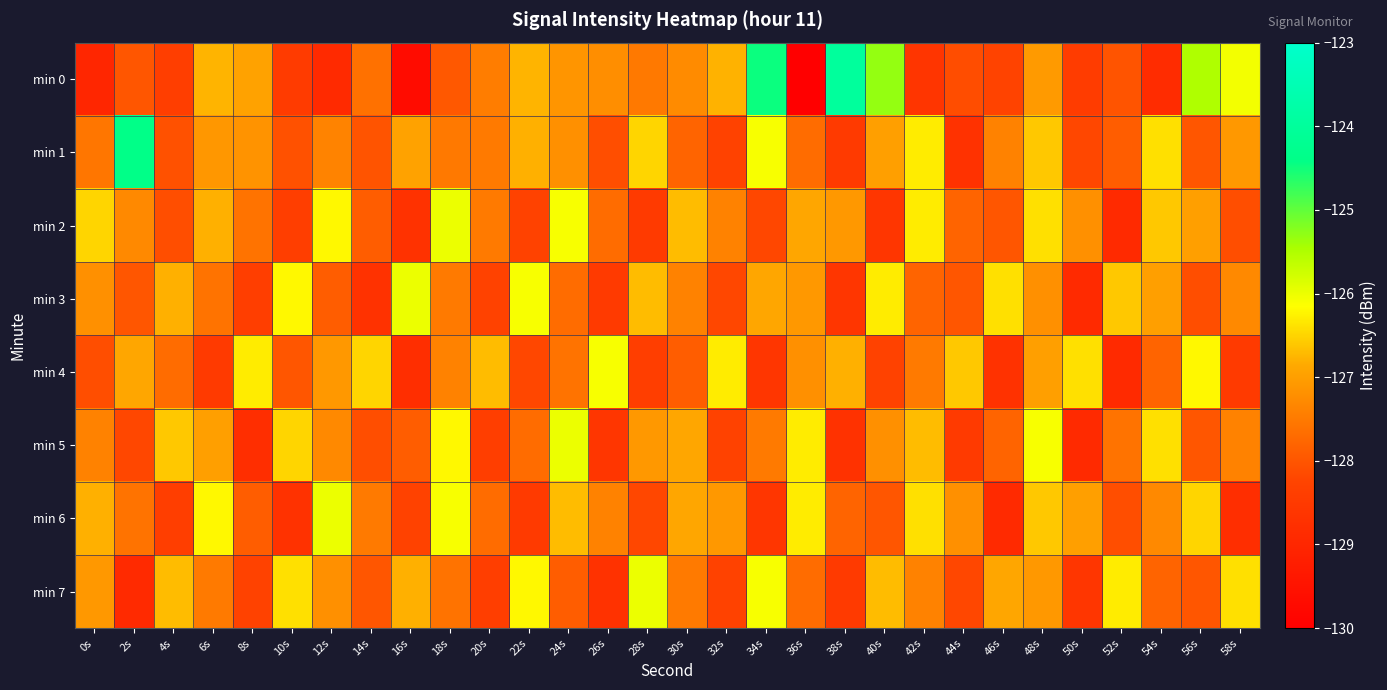

Which series changed the most between 8s and 32s?

min 1